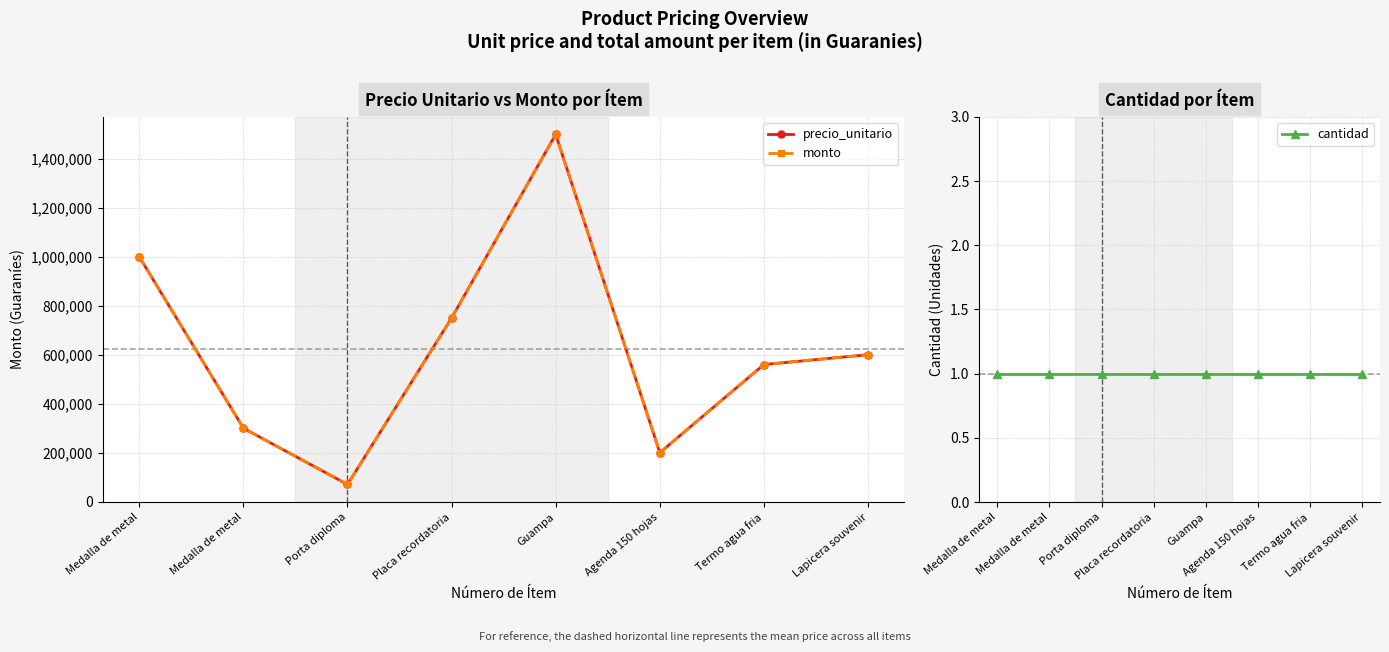

The precio_unitario series shows 750000 at Placa recordatoria. True or false?

True